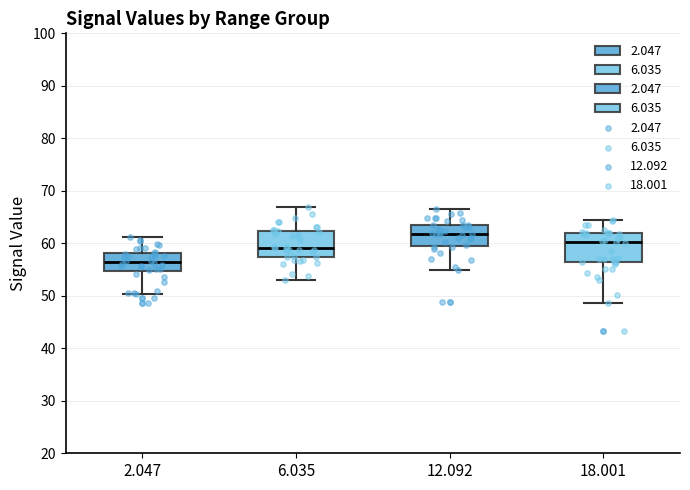

Where is the lower edge of the box at x = 6.035 on the y-axis? The values are not printed on the chart, so give them approximately, as read against the axis.

57